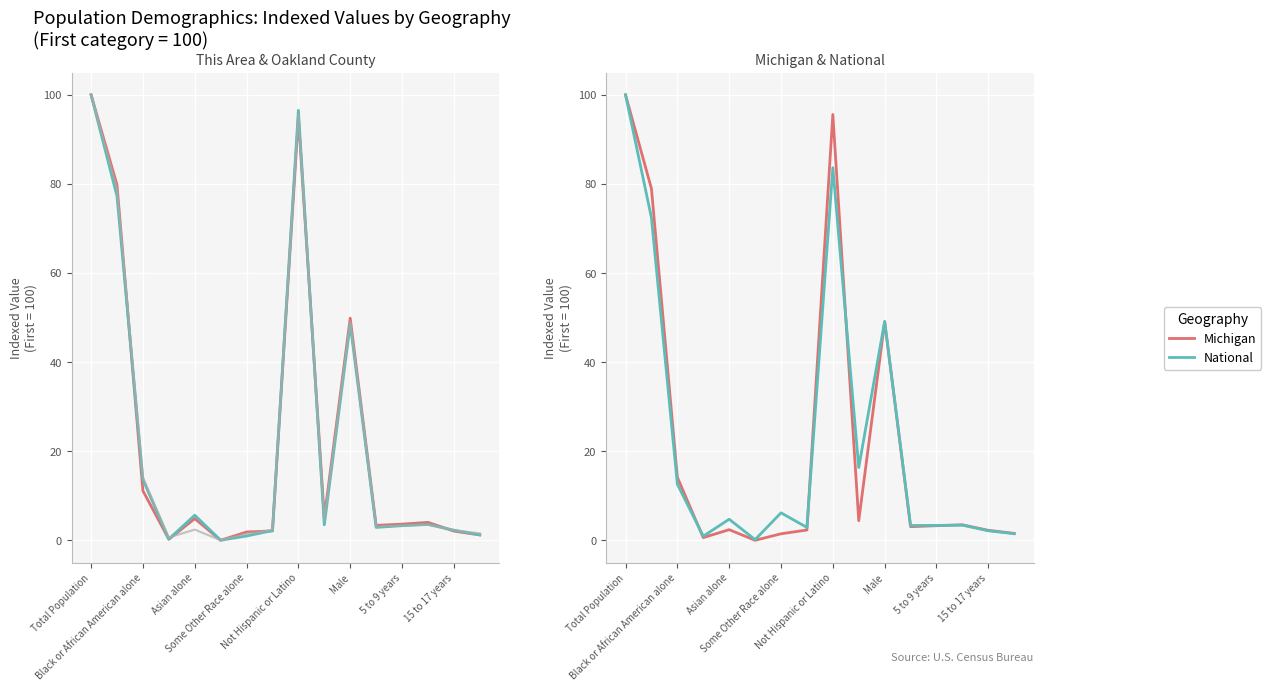

Which series has the largest total across all categories?

This Area